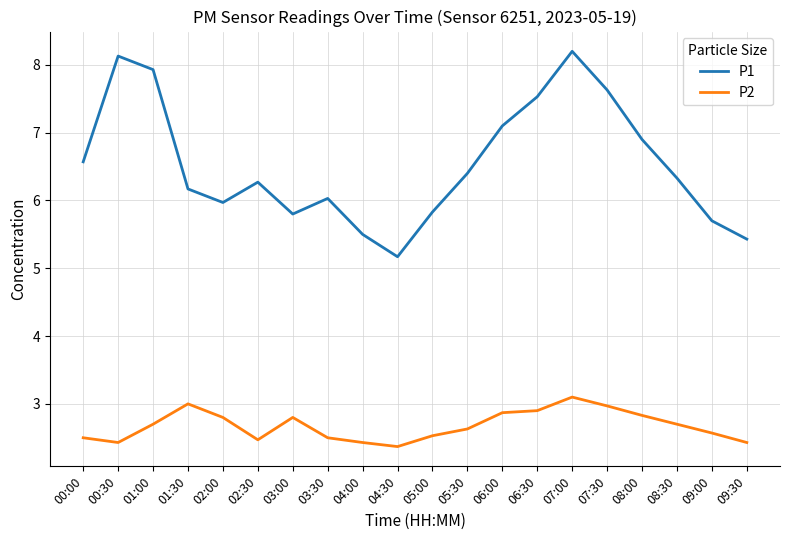

What position from the right is 02:00?

16